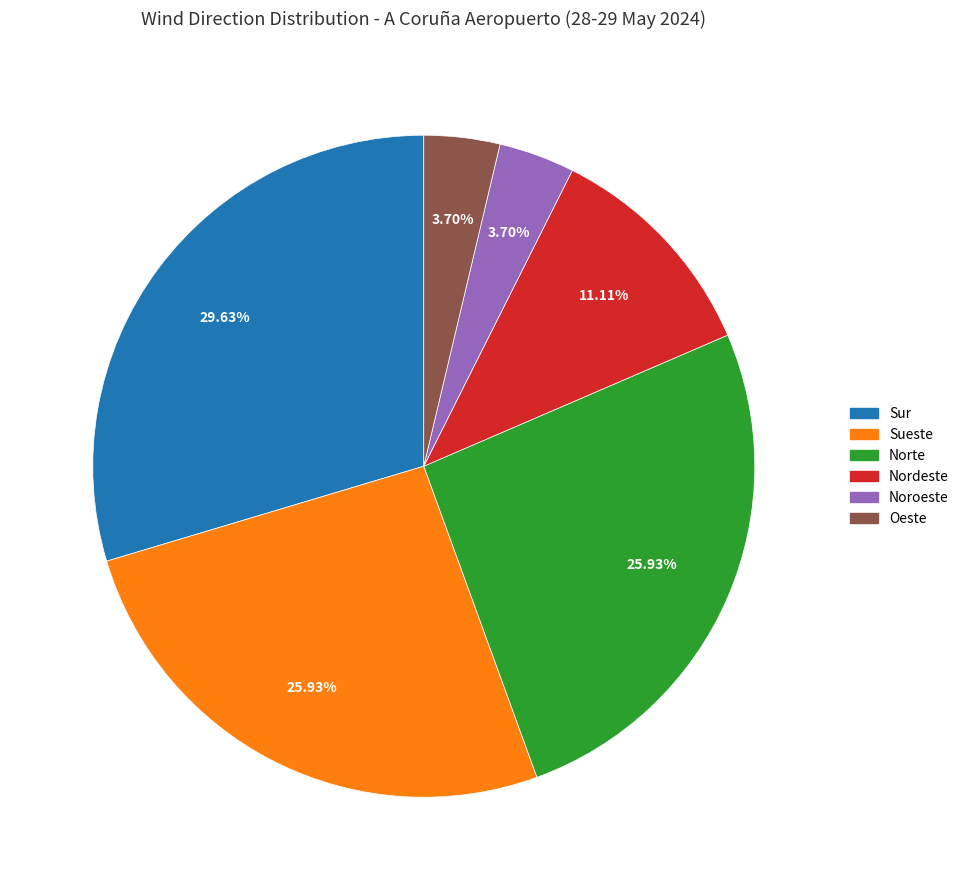

Which category has the biggest portion of the pie?

Sur